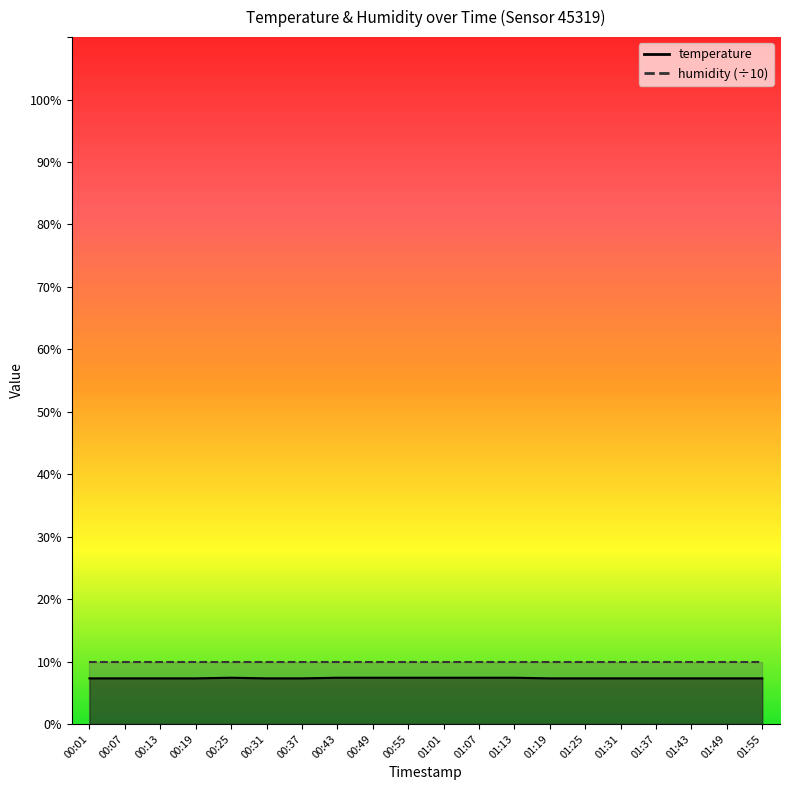

What is the smallest value displayed?

7.3